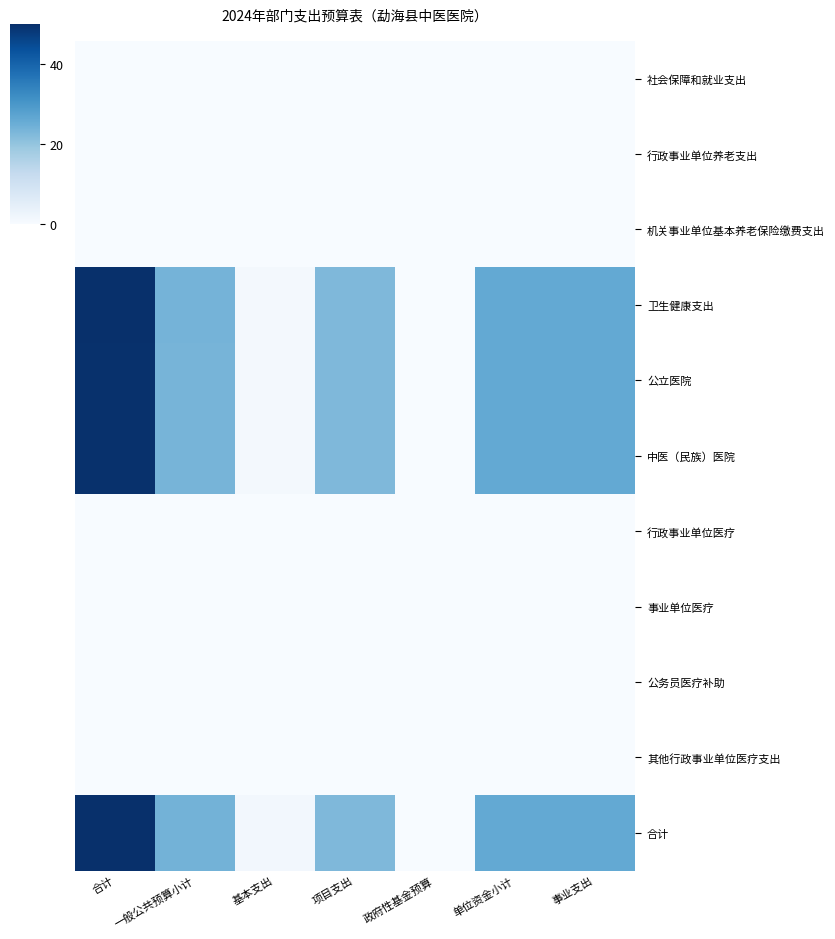

At which category is the sum across all series the highest?

合计